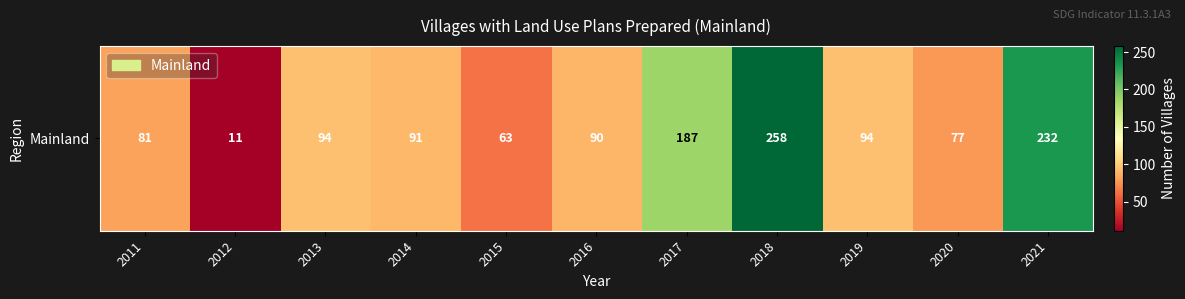

How many values exceed 91?

5